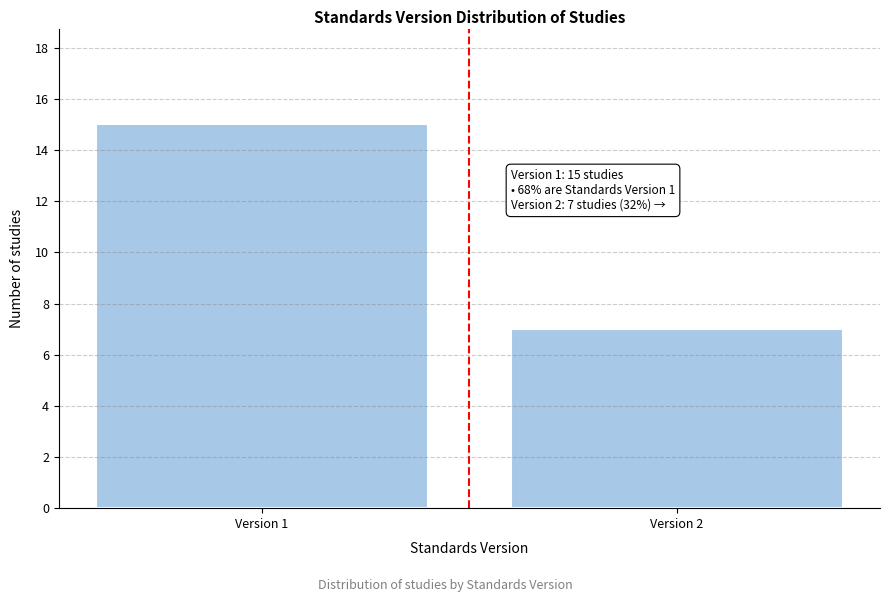

Reading right to left, extract all data points from this chart.

7	15